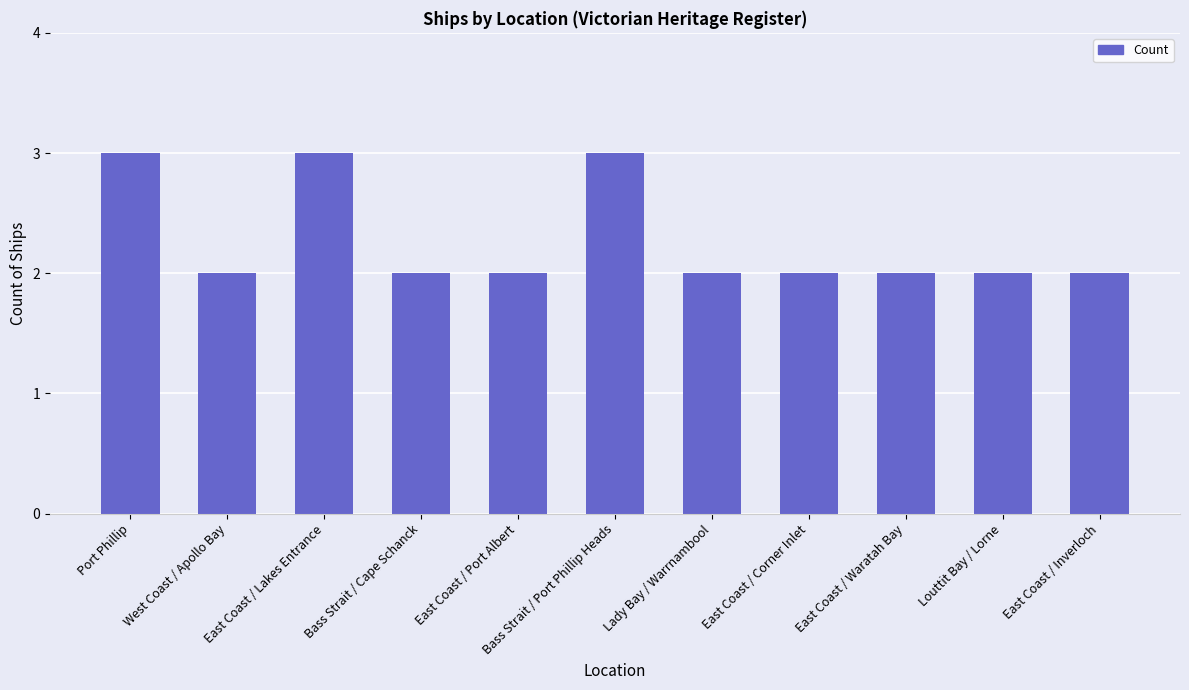

What is the difference between the second highest and minimum values?

1